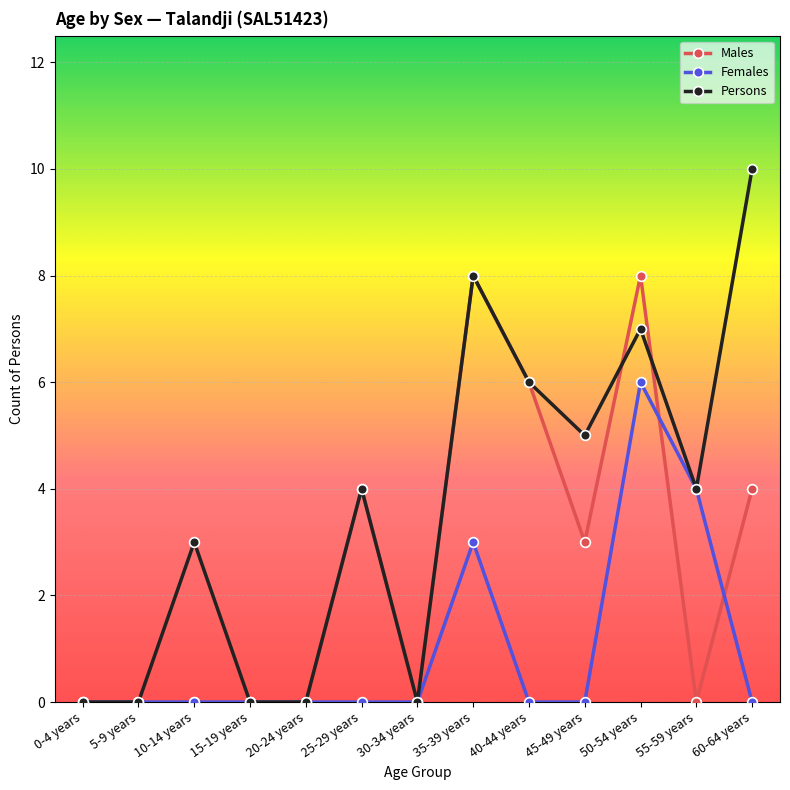

What is the greatest value displayed?

10